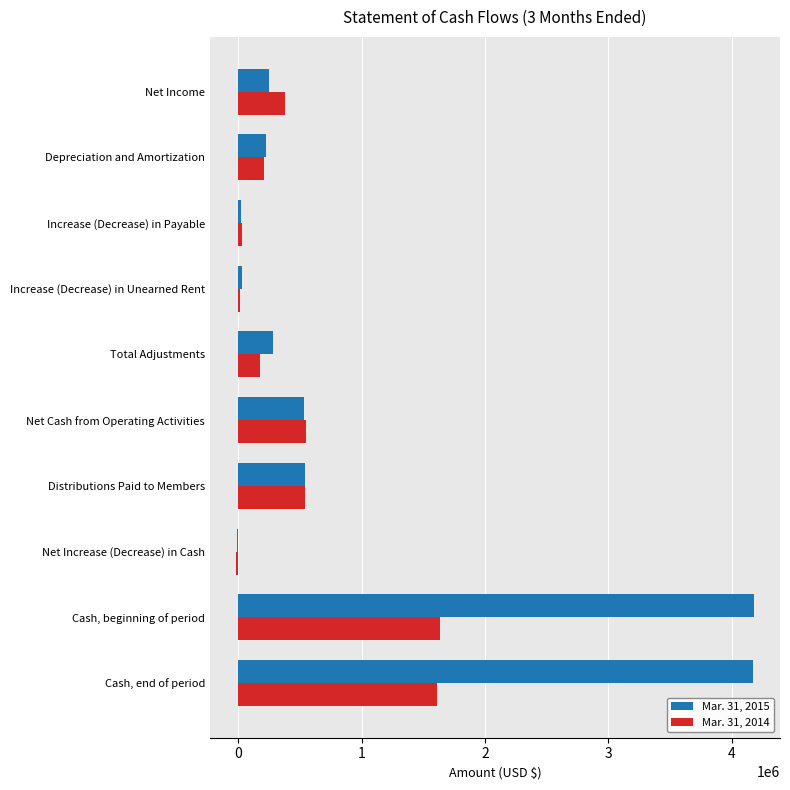

How many data points does each series have?

10